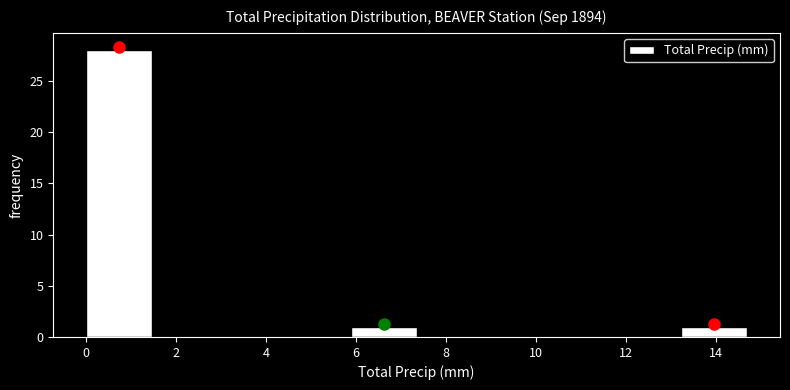

Which range on the x-axis has the tallest bar?

0.0 to 1.4